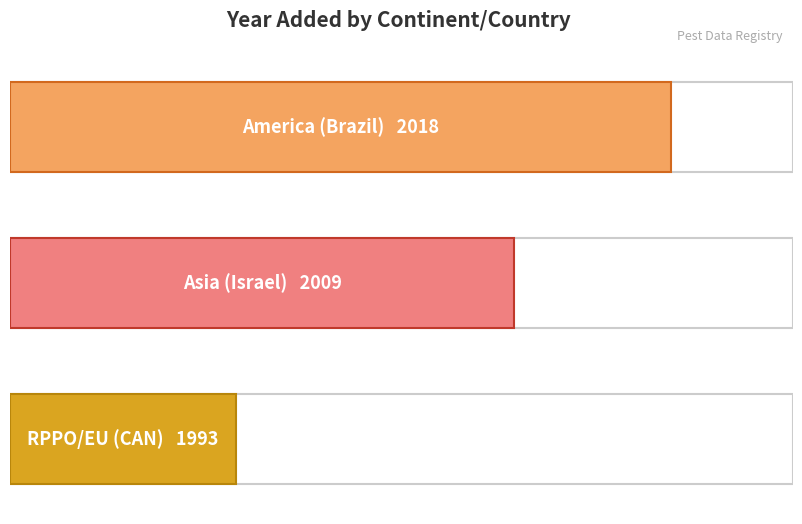

How many bars are there in total?

3